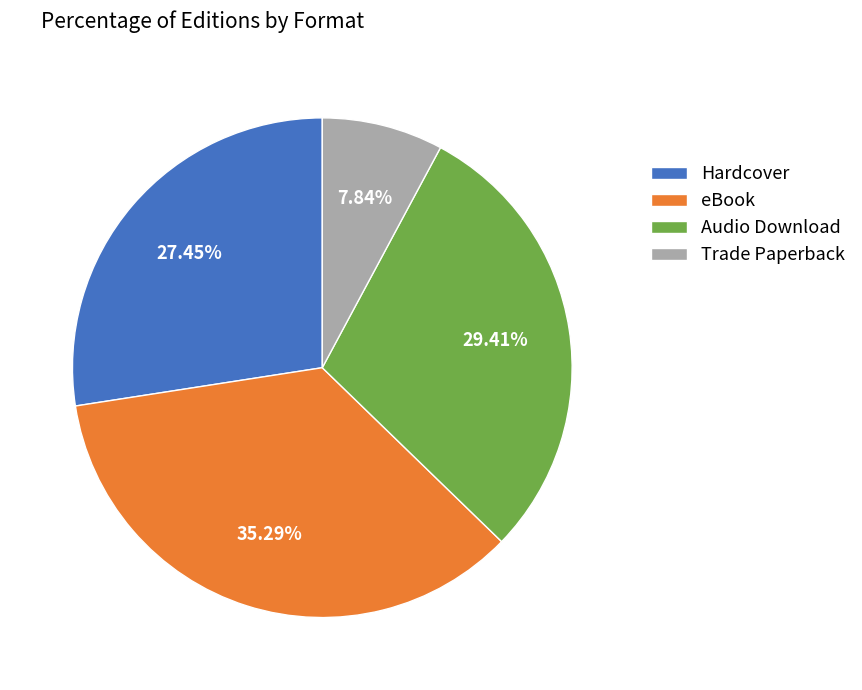

Is there a majority slice in this chart?

No